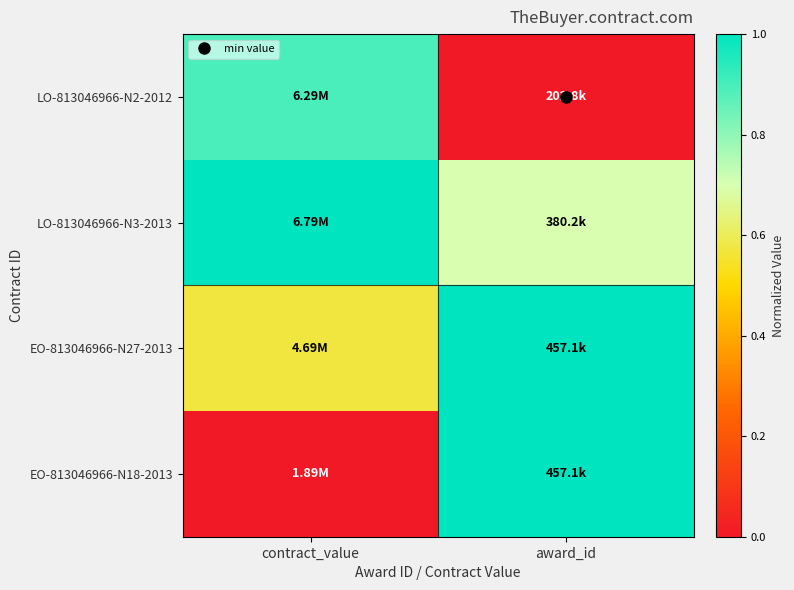

Reading right to left, transcribe all the data shown in this chart.

LO-813046966-N2-2012: award_id=0.0	contract_value=0.9
LO-813046966-N3-2013: award_id=0.7	contract_value=1.0
EO-813046966-N27-2013: award_id=1.0	contract_value=0.6
EO-813046966-N18-2013: award_id=1.0	contract_value=0.0